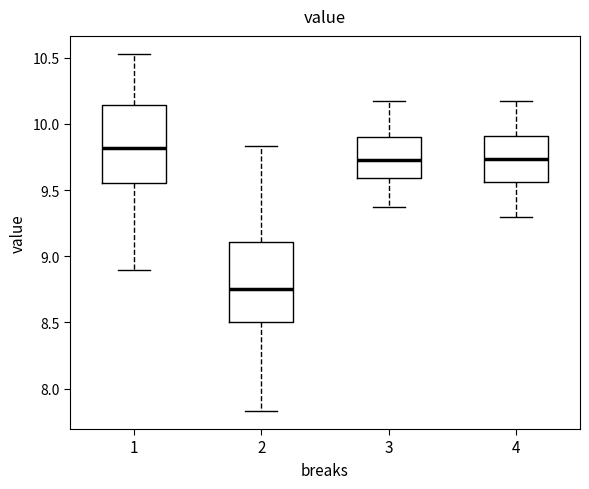

Reading left to right, read every box against the y-axis: the position of its median line, the range the box covers, and the ends of its whiskers. The values are not printed on the chart, so give them approximately, as read against the axis.

1: median 9.80, box 9.55 to 10.15, whiskers 8.90 to 10.55
2: median 8.75, box 8.50 to 9.10, whiskers 7.85 to 9.85
3: median 9.75, box 9.60 to 9.90, whiskers 9.35 to 10.15
4: median 9.75, box 9.55 to 9.90, whiskers 9.30 to 10.15